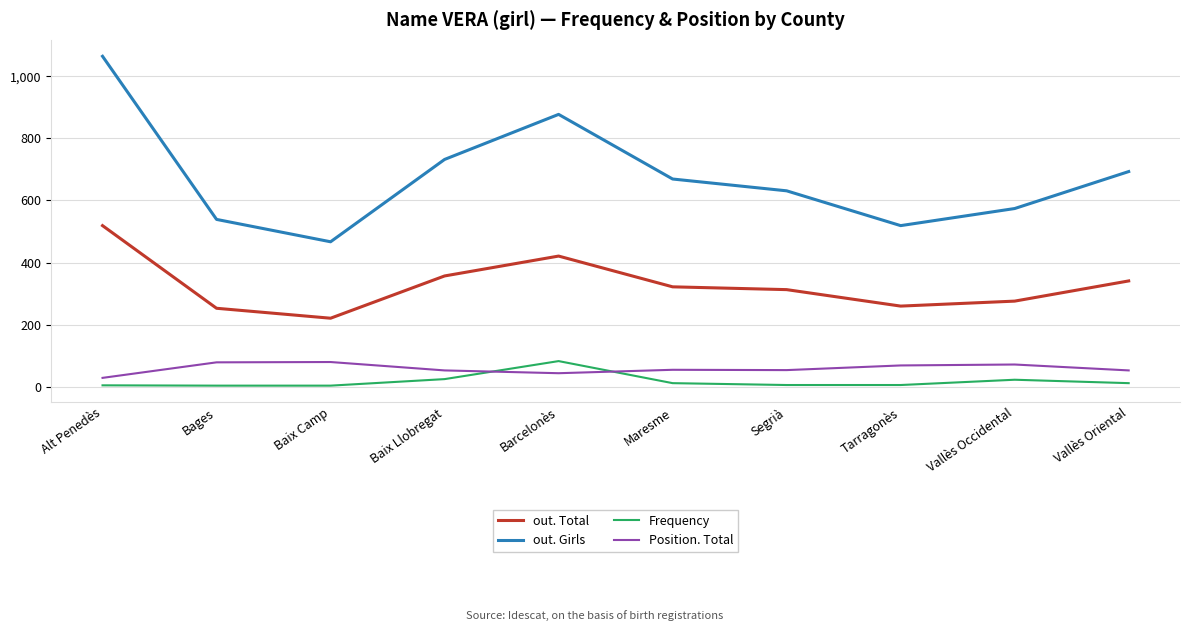

True or false: out. Total and Position. Total intersect in this chart.

False